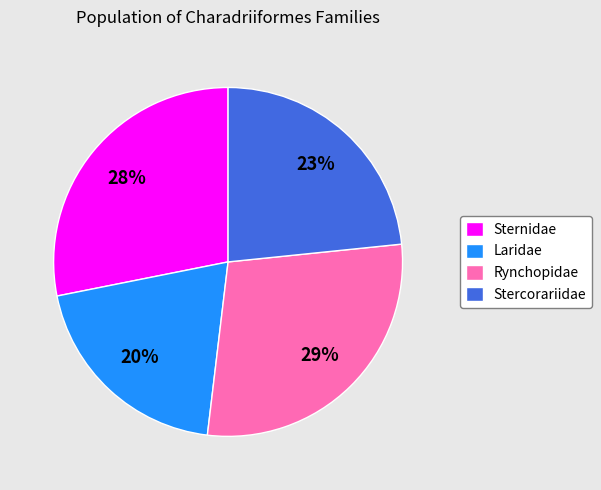

To the nearest percent, what is the combined percentage of Sternidae and Rynchopidae?

57%